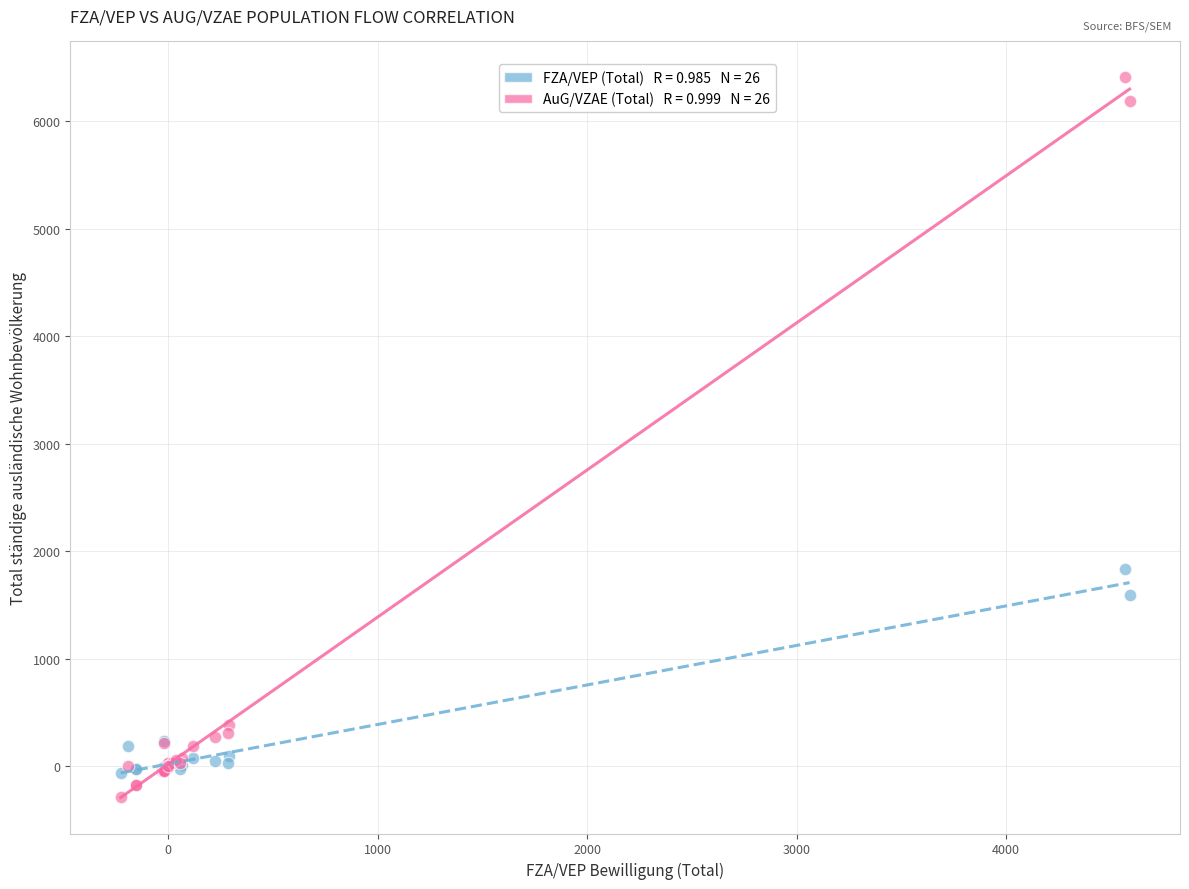

Across all series, what Y value is closest to 3062?

1838